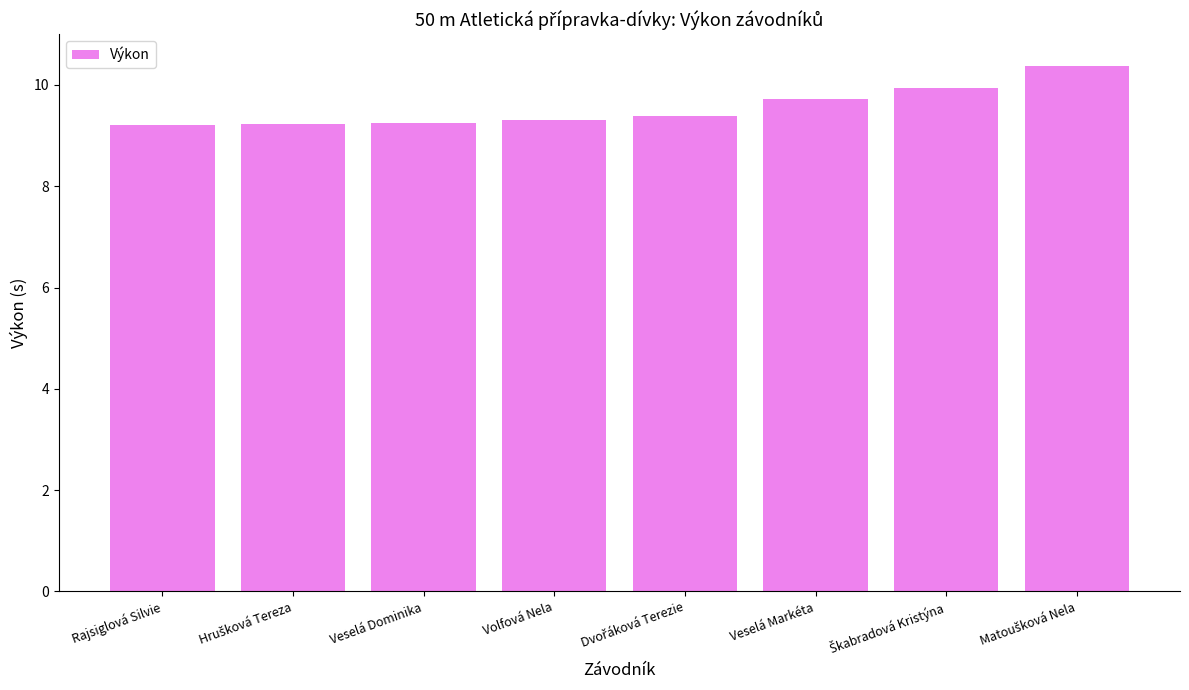

Reading left to right, transcribe all the data shown in this chart.

9.2	9.2	9.2	9.3	9.4	9.7	9.9	10.4